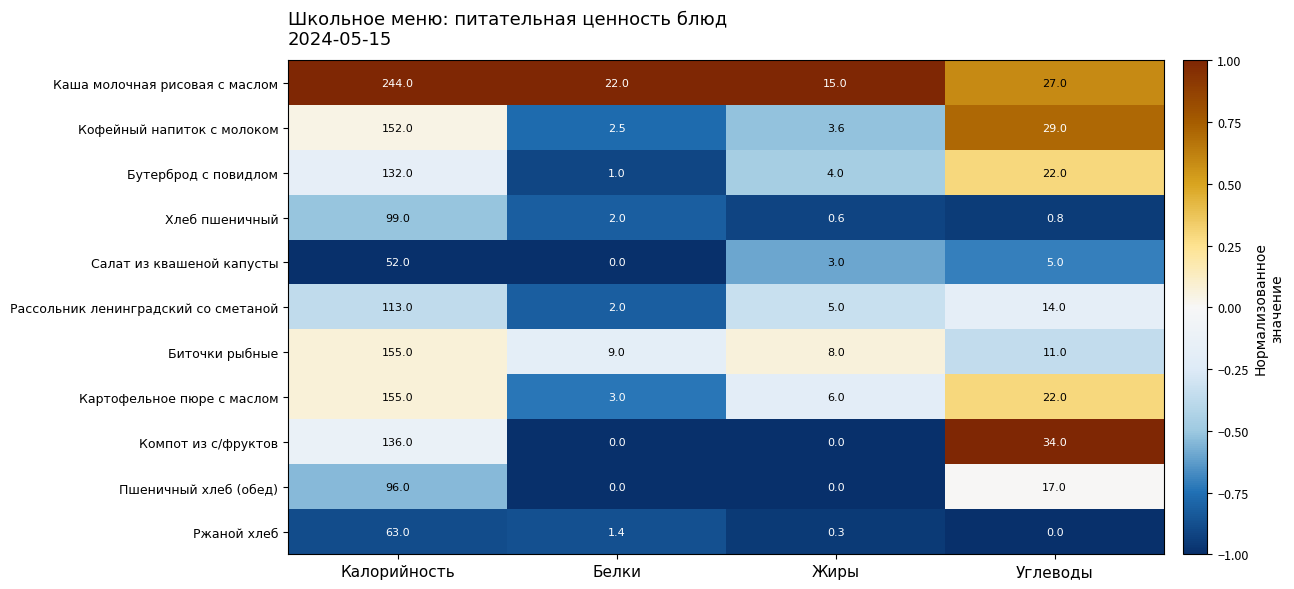

What is the sum of all Салат из квашеной капусты values?

60.0